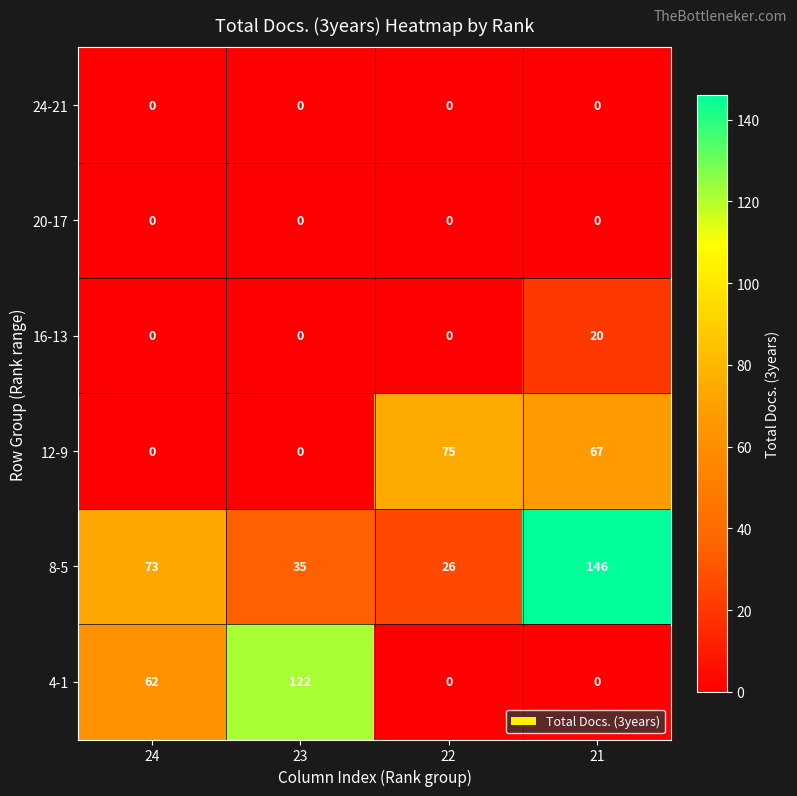

What is the maximum value for 12-9?

75